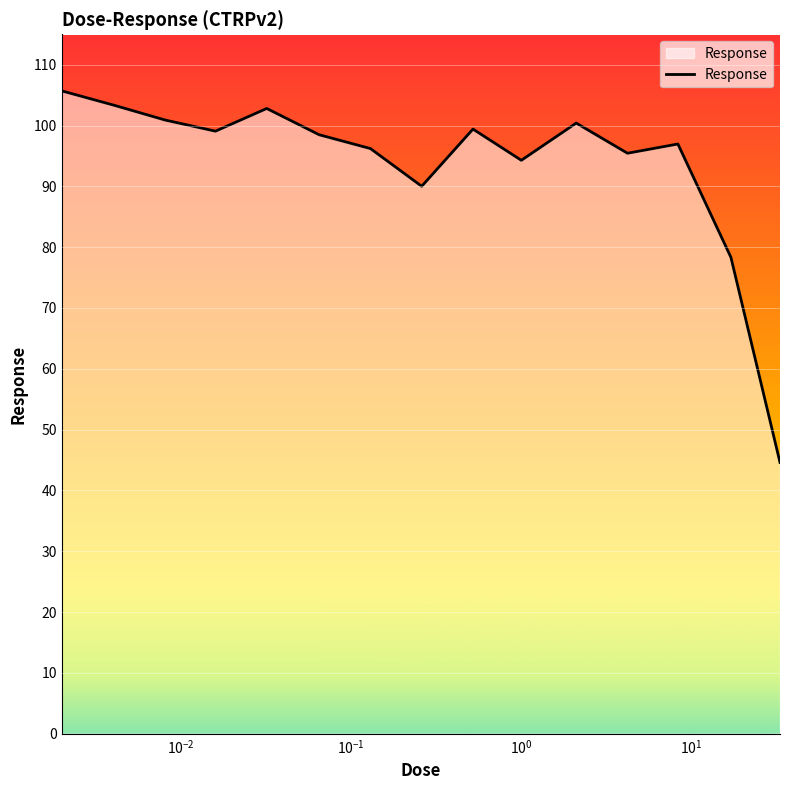

What is the smallest value displayed?

44.6